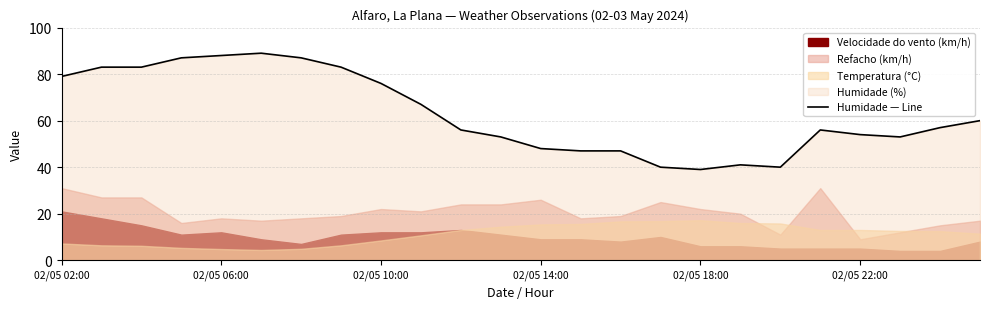

Is it true that the value at 10 is 56?

True